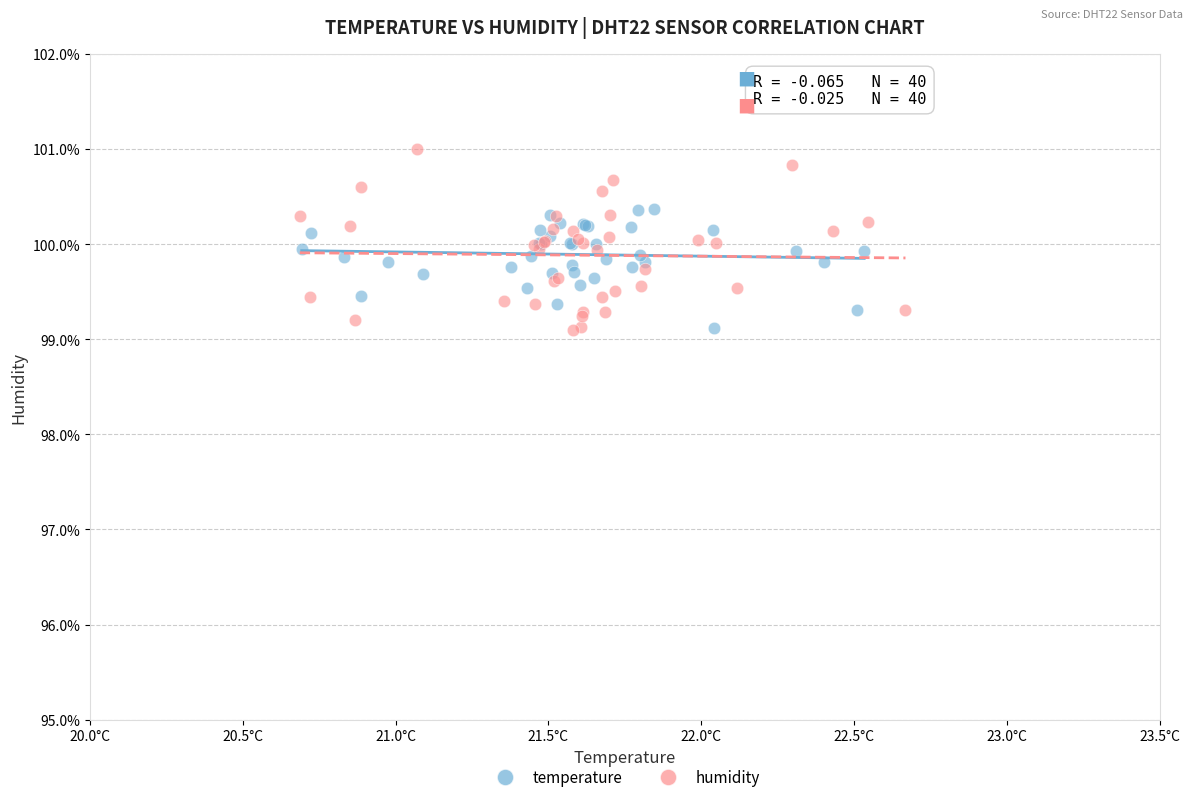

Which series has the widest spread of Y values?

humidity